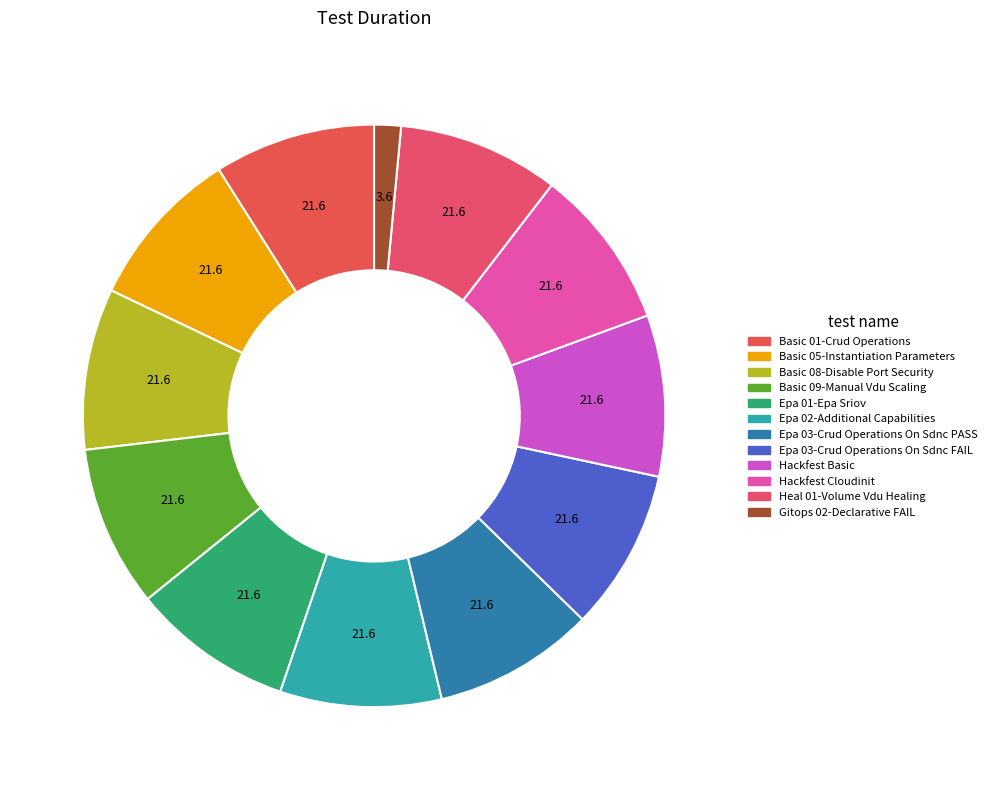

Count the number of slices in the pie.

12